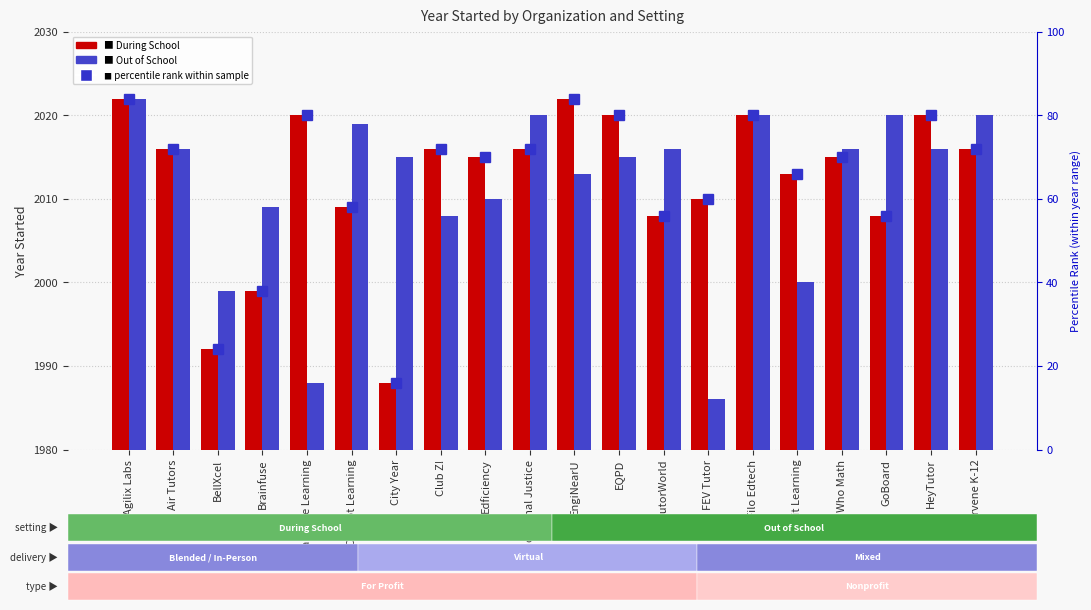

Where does the During School series first go above 2016?

Agilix Labs